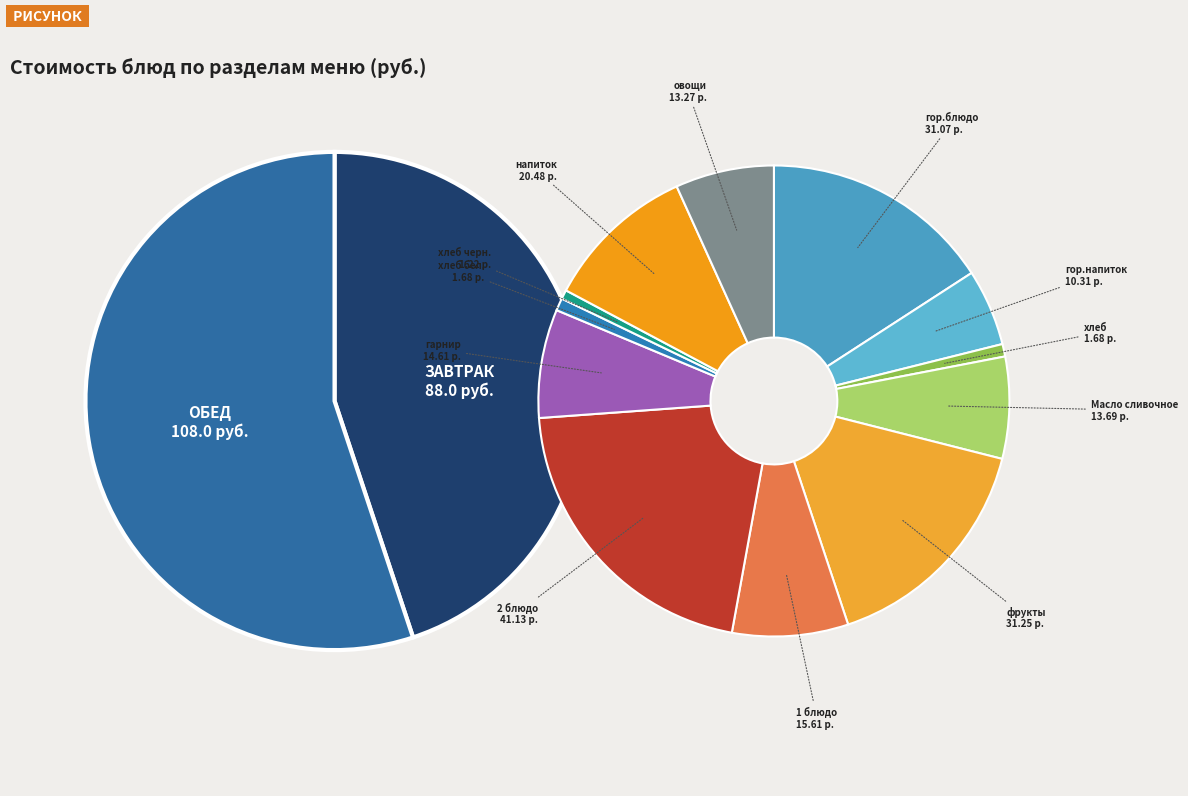

Which slice is the smallest?

хлеб черн.